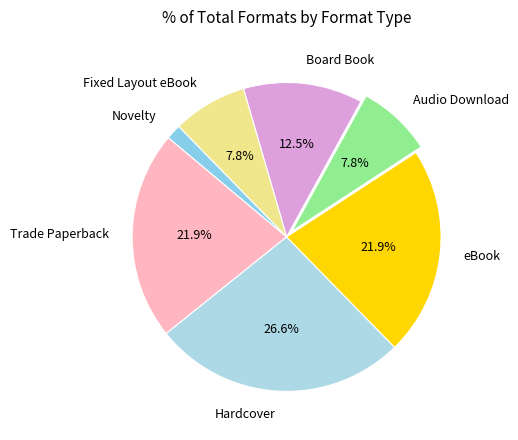

Count the number of slices in the pie.

7